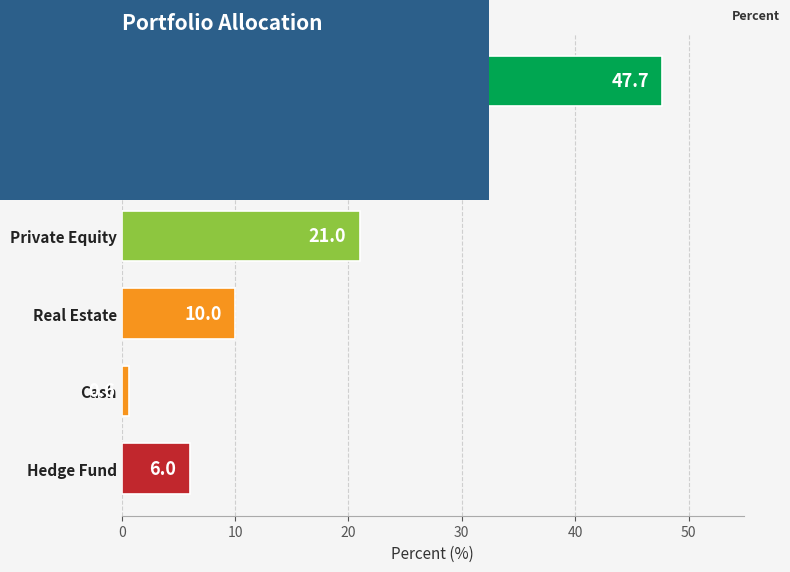

True or false: the data shows 3.1 at Hedge Fund.

False